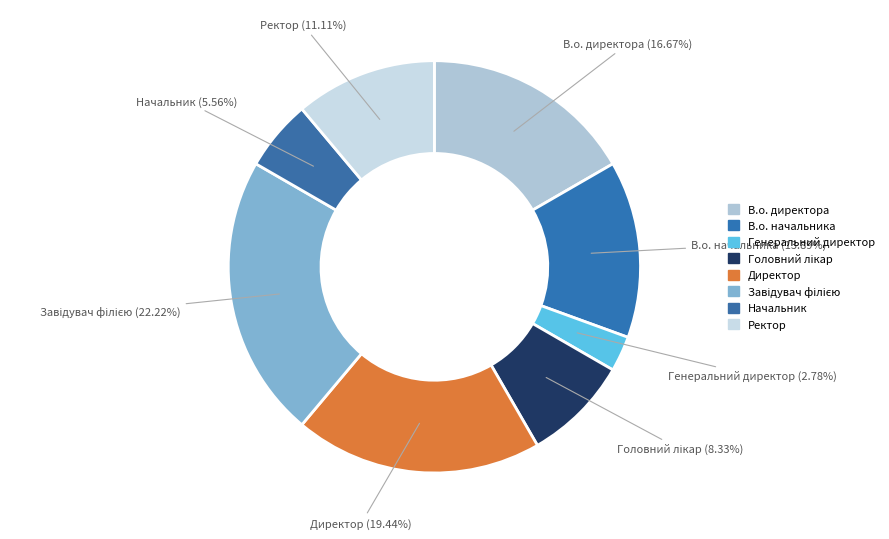

What is the smallest slice in the pie chart?

Генеральний директор